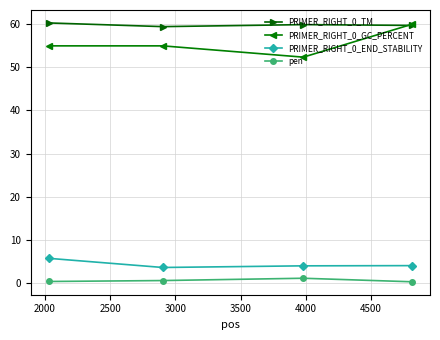

How many intersections are there between PRIMER_RIGHT_0_TM and PRIMER_RIGHT_0_GC_PERCENT?

1